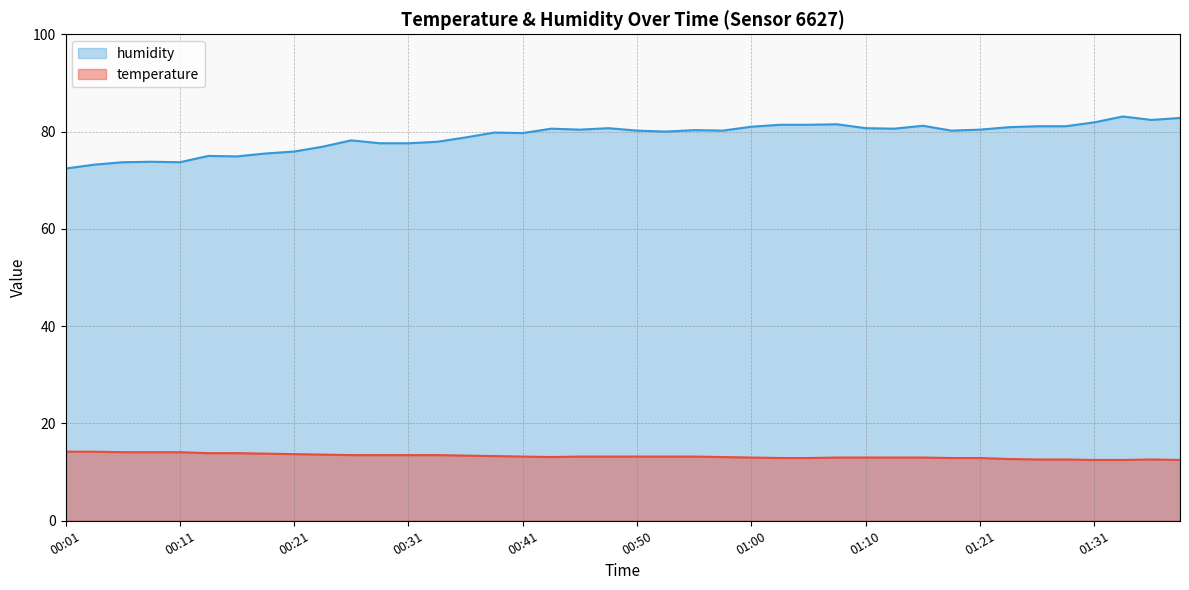

How many series are shown in this chart?

2